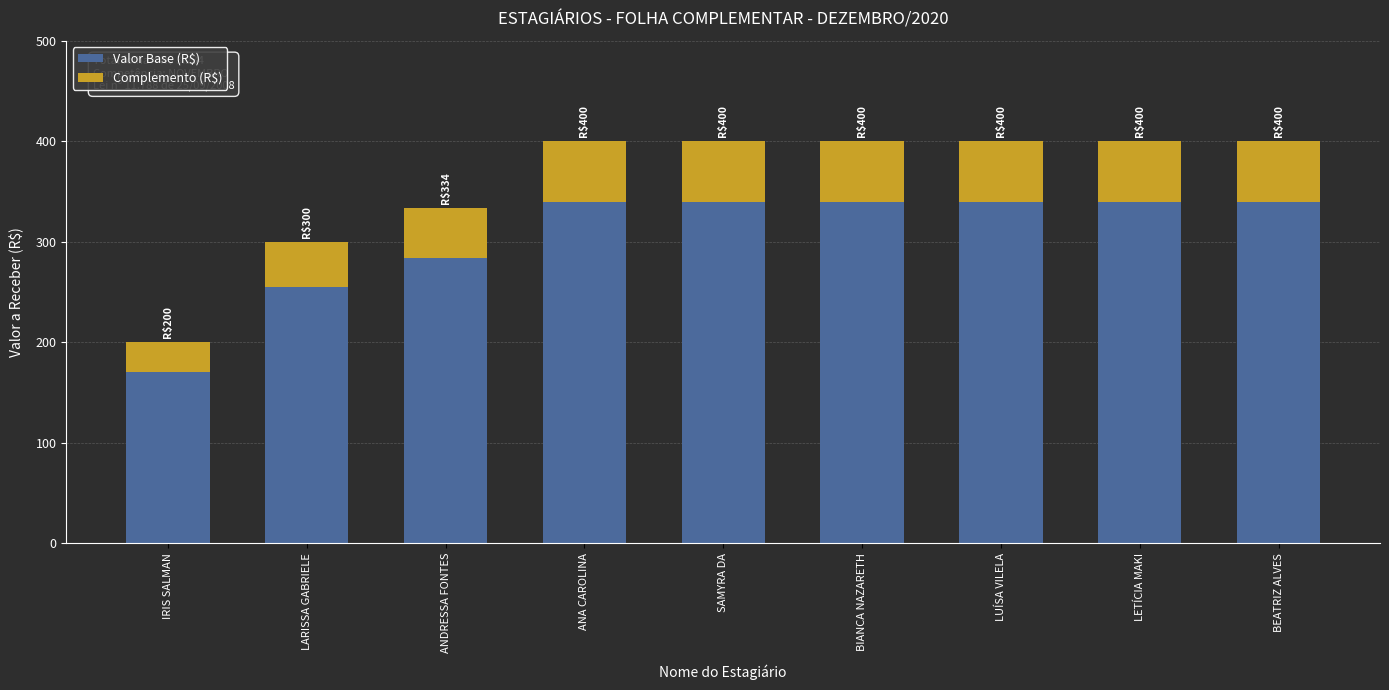

At which label does Valor Base (R$) reach its minimum?

IRIS SALMAN